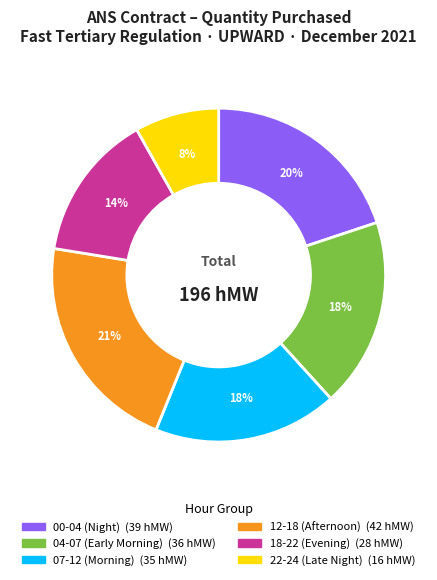

Is there a majority slice in this chart?

No